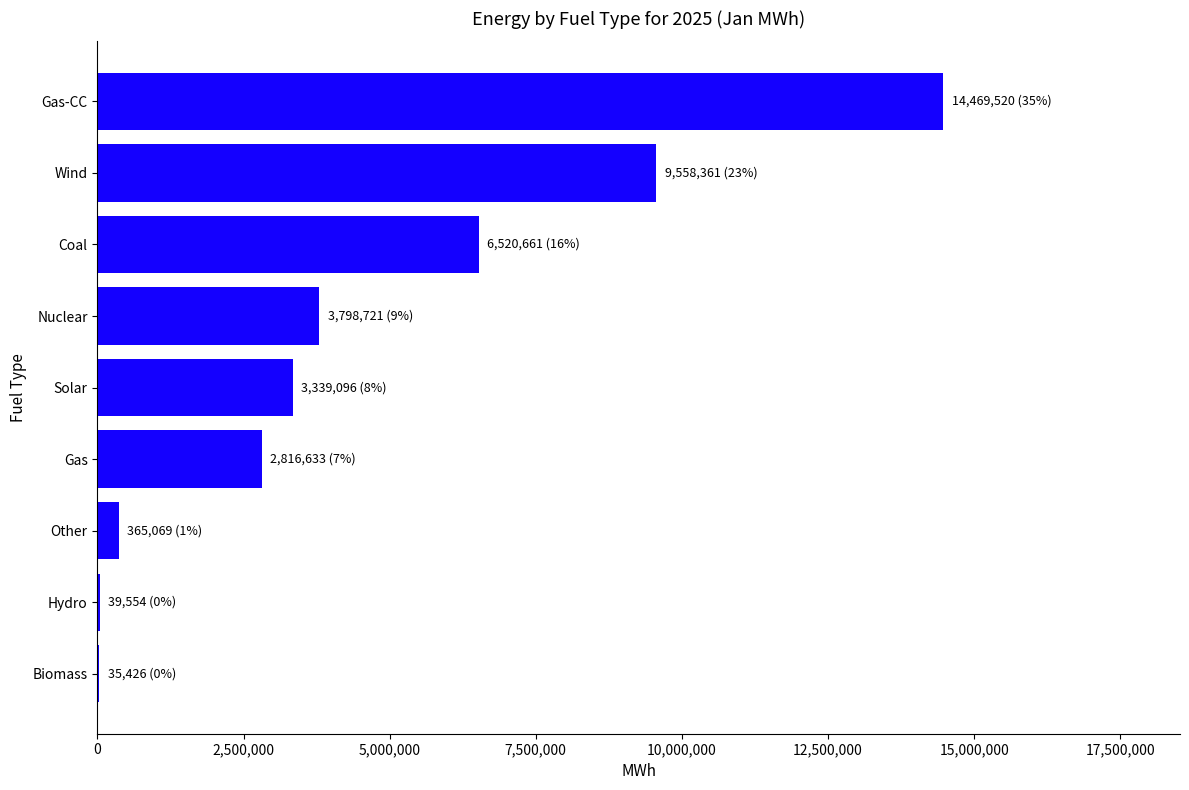

What is the sum of all values?

40943041.2